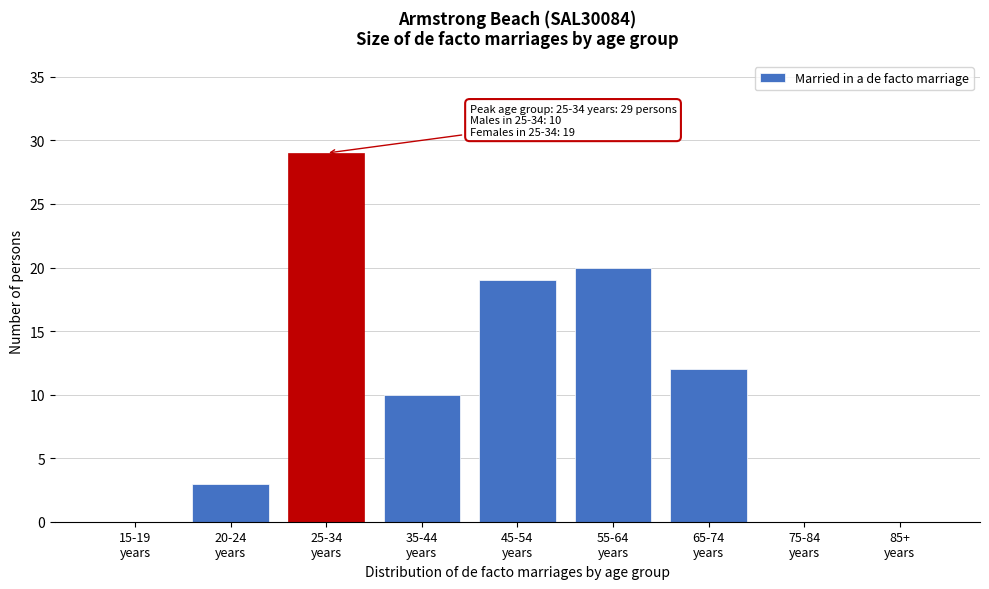

What is the sum of all values?

93